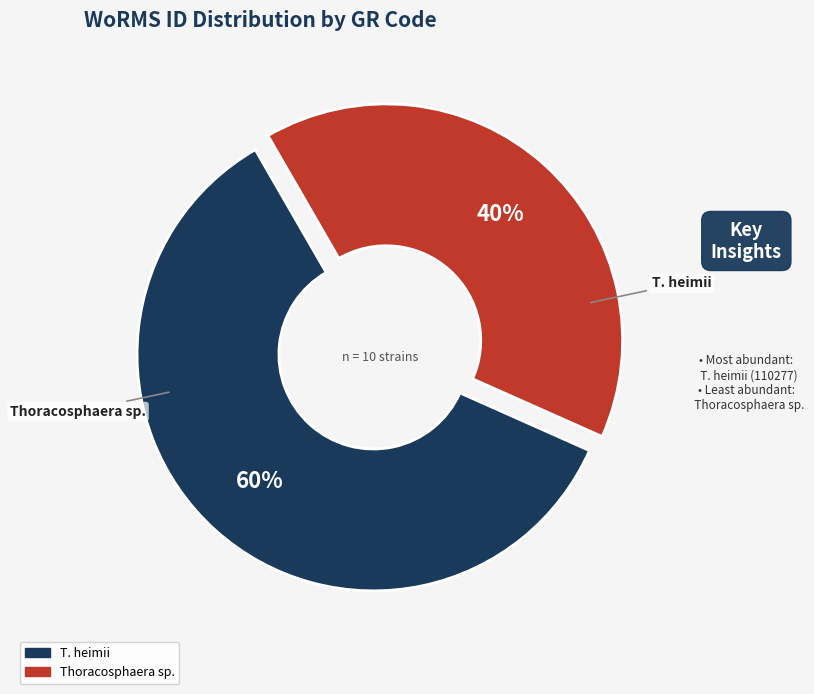

To the nearest percent, what is the difference between the largest and smallest slice percentages?

20%